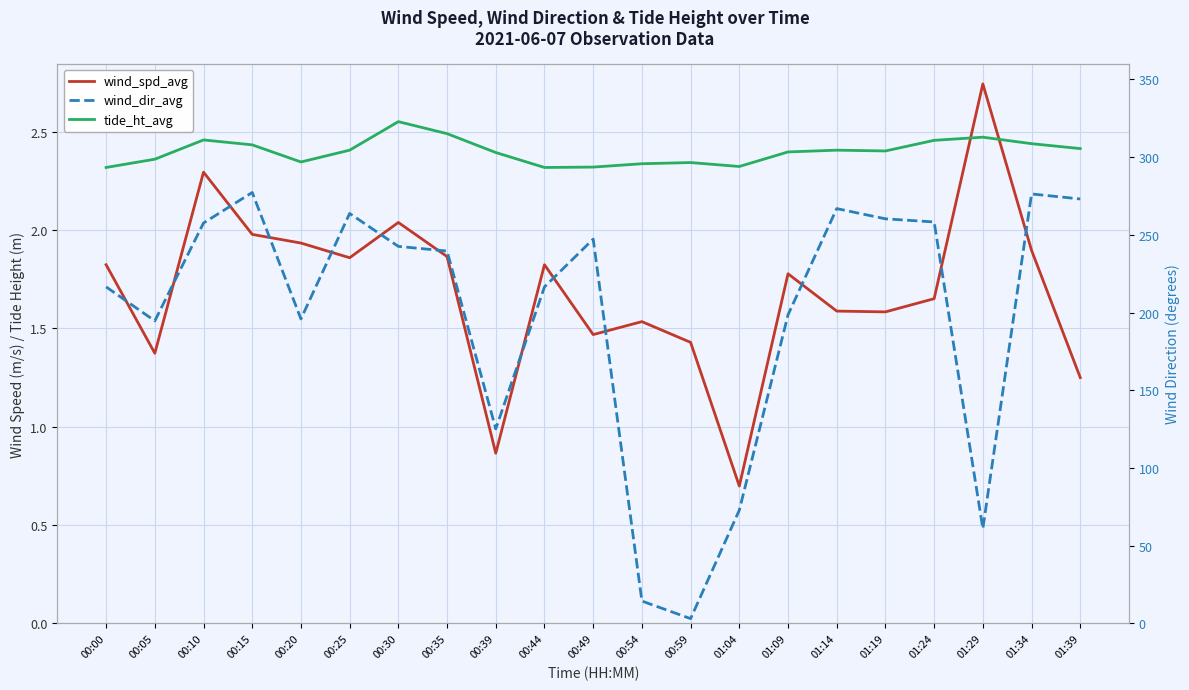

Is the value of wind_dir_avg at 00:35 greater than the value of tide_ht_avg at 00:00?

Yes